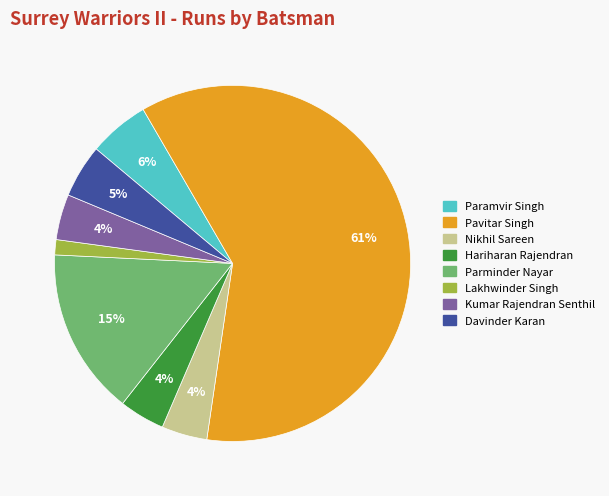

How many slices are in this pie chart?

8